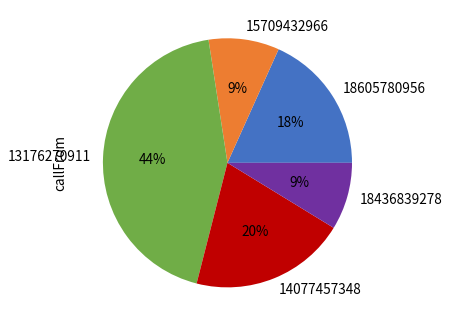

Do 18605780956 and 14077457348 together represent more than half of the pie?

No